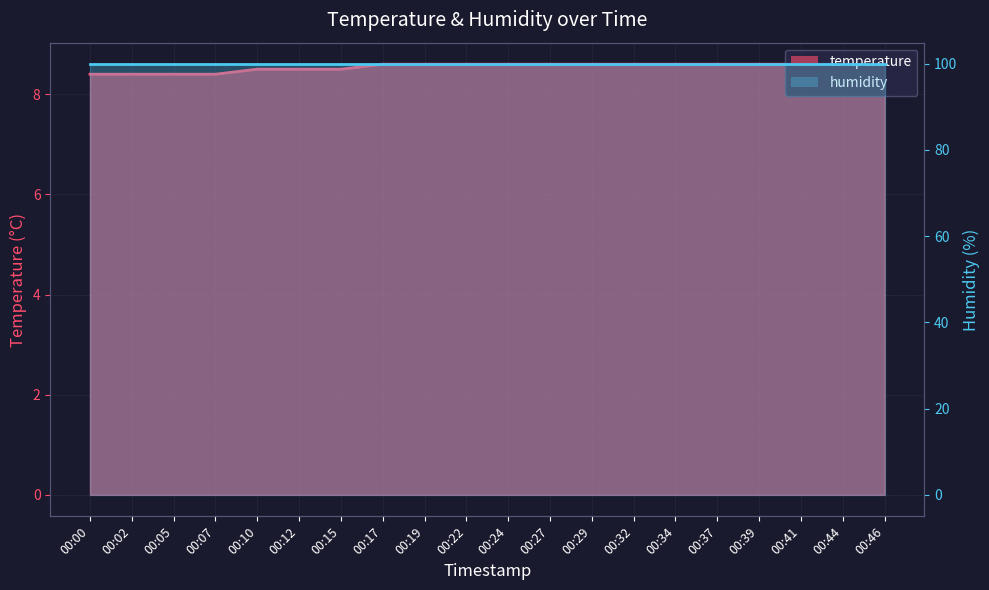

How many categories are shown in the chart?

20